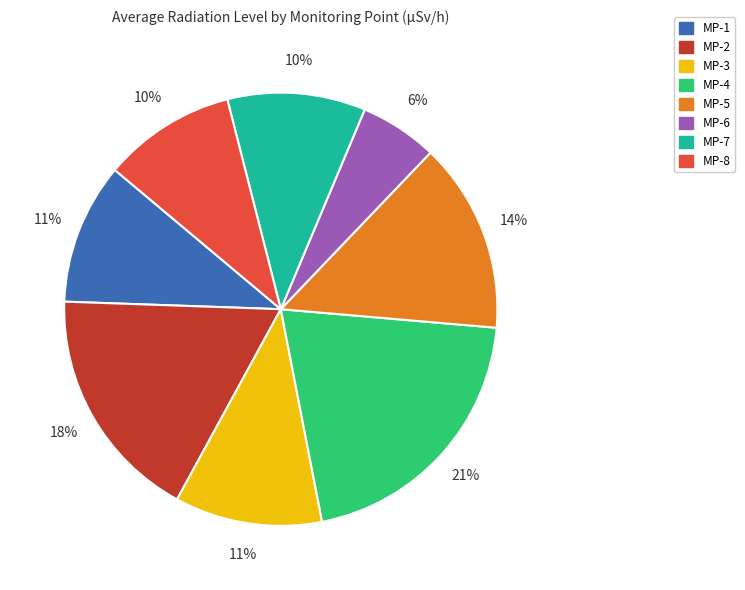

Is there any slice that represents more than half of the pie?

No